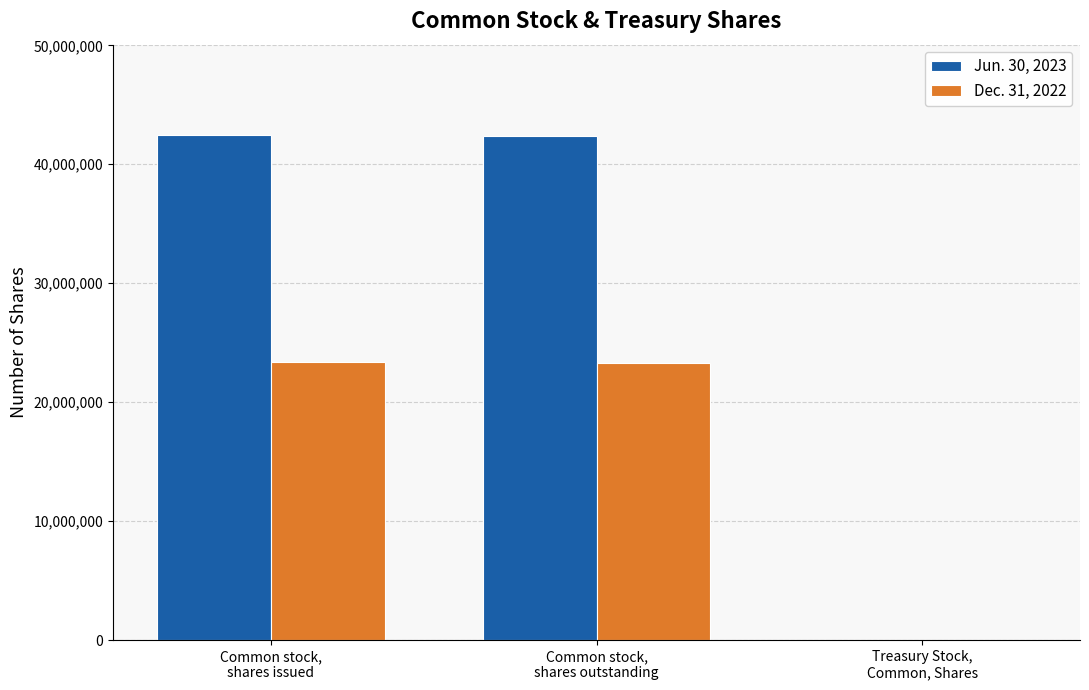

What are all the series names shown in the legend?

Jun. 30, 2023, Dec. 31, 2022